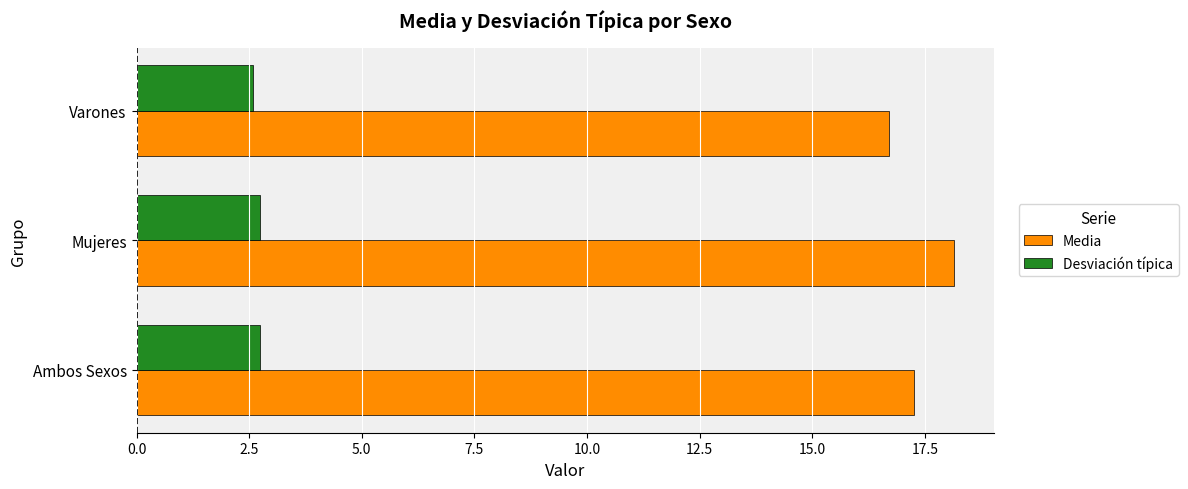

What is the average value of the Media series?

17.4